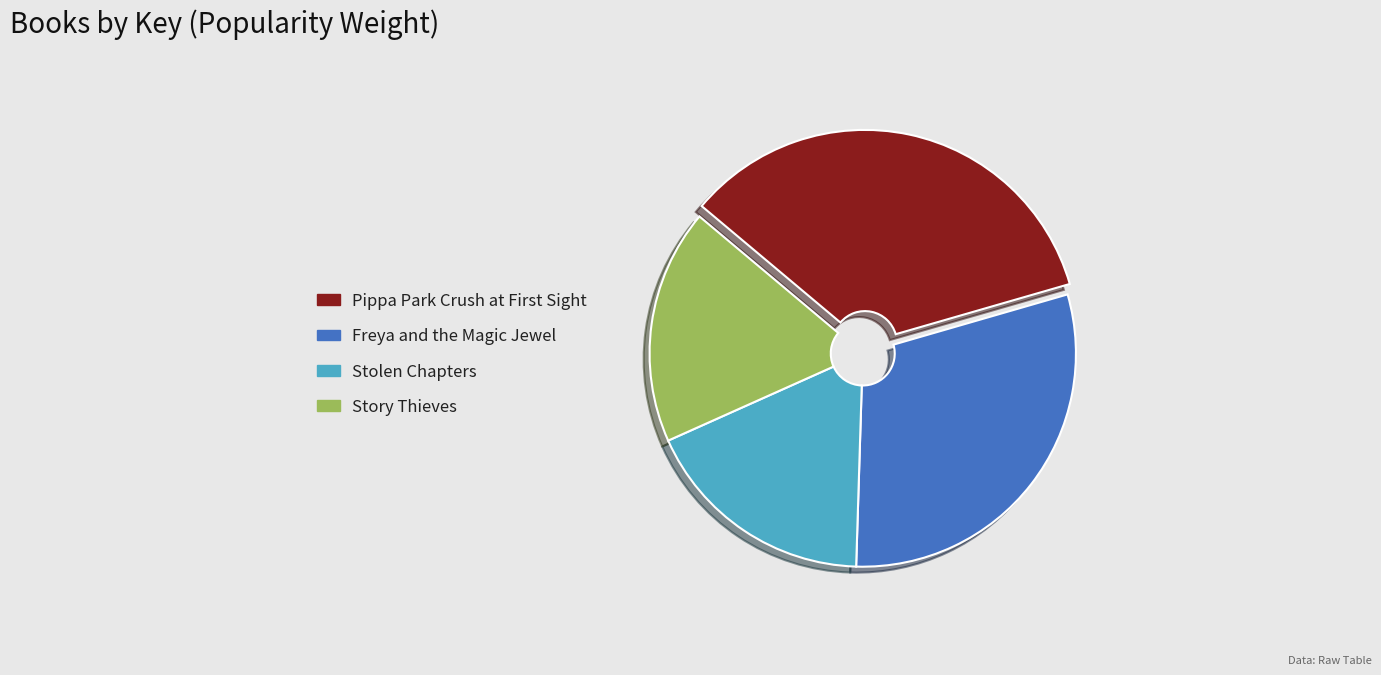

What is the largest slice in the pie chart?

Pippa Park Crush at First Sight